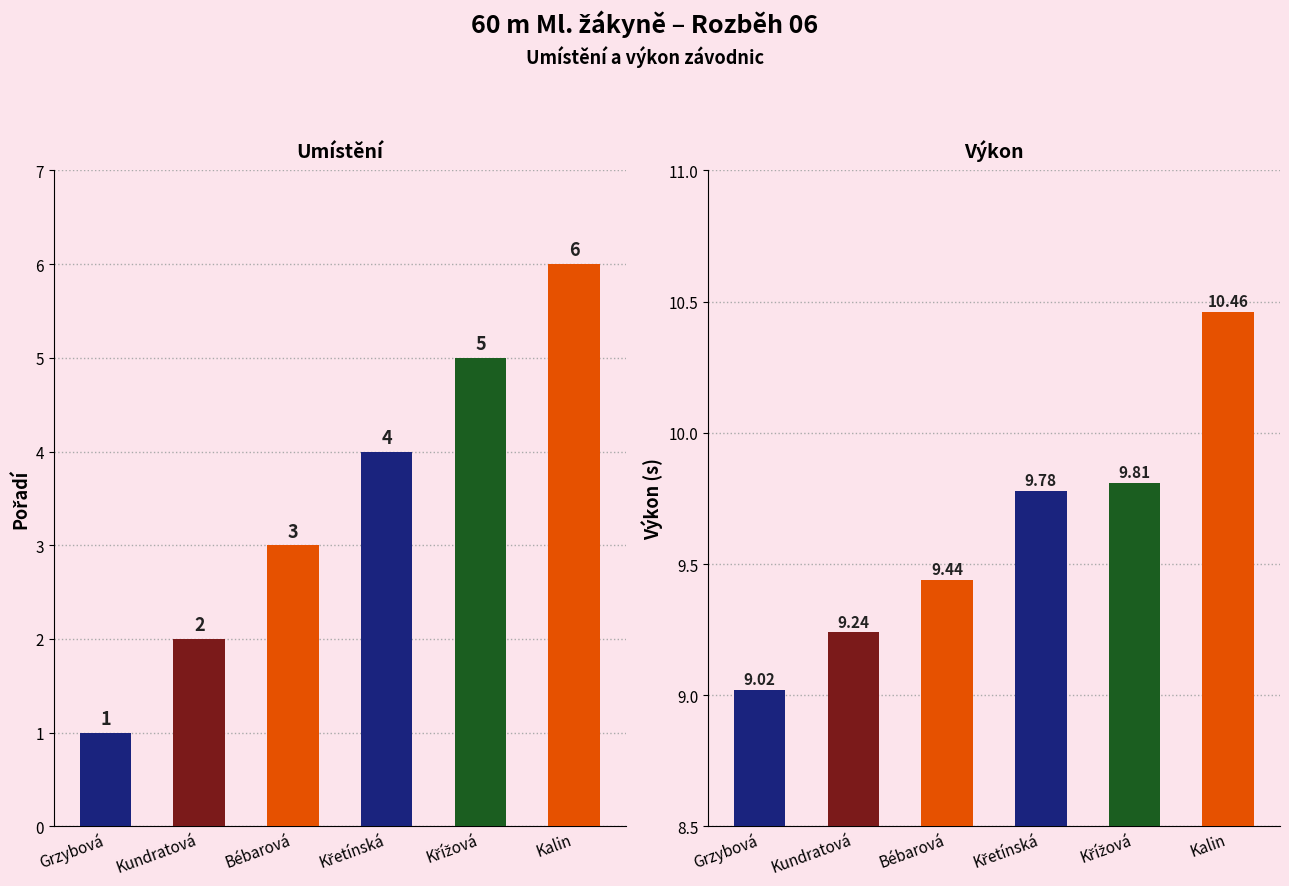

What is the greatest value displayed?

10.5